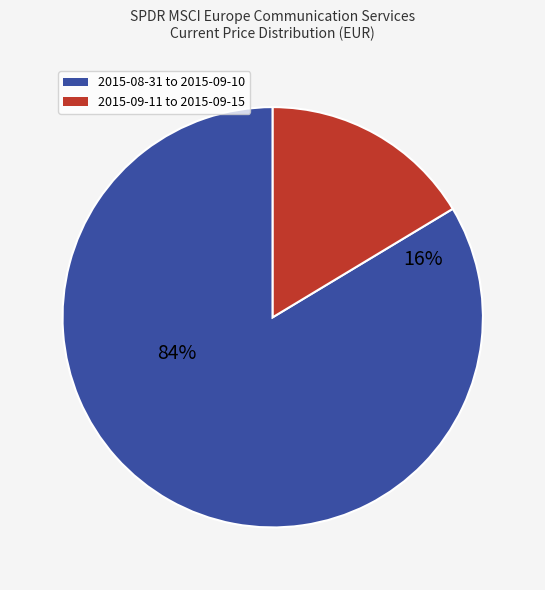

The 2015-09-04 slice represents 21% of the pie. True or false?

False